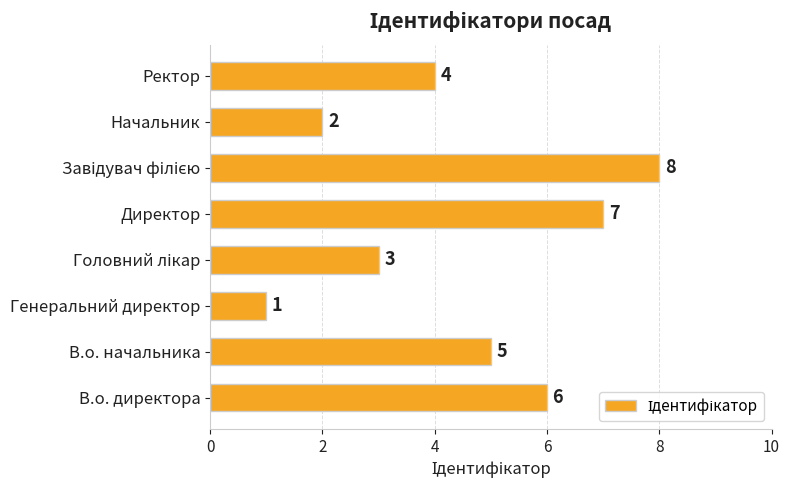

The value at Генеральний директор is 0. True or false?

False